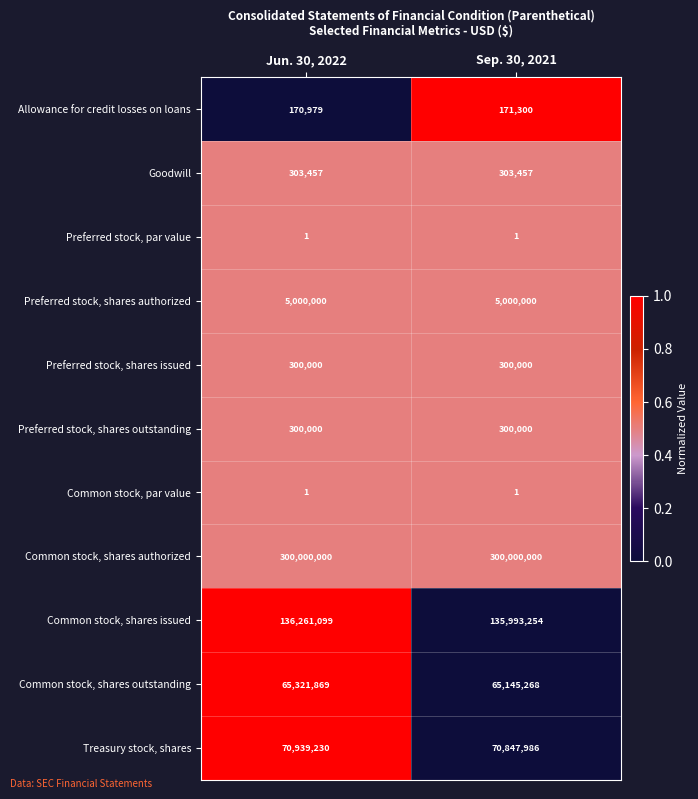

Which series has the largest range (max minus min)?

Common stock, shares issued